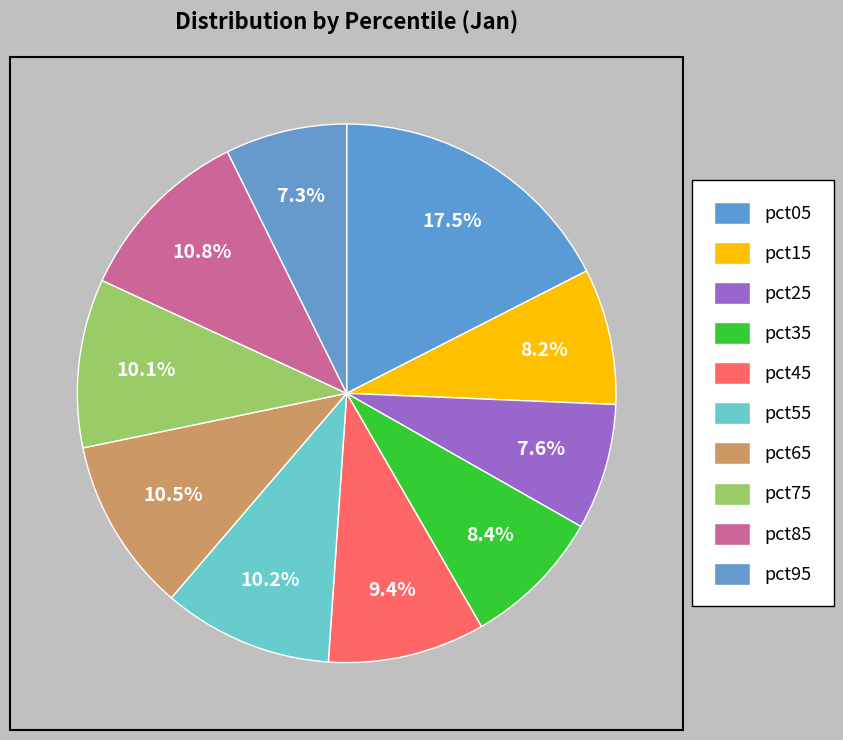

Do pct75 and pct85 together represent more than half of the pie?

No